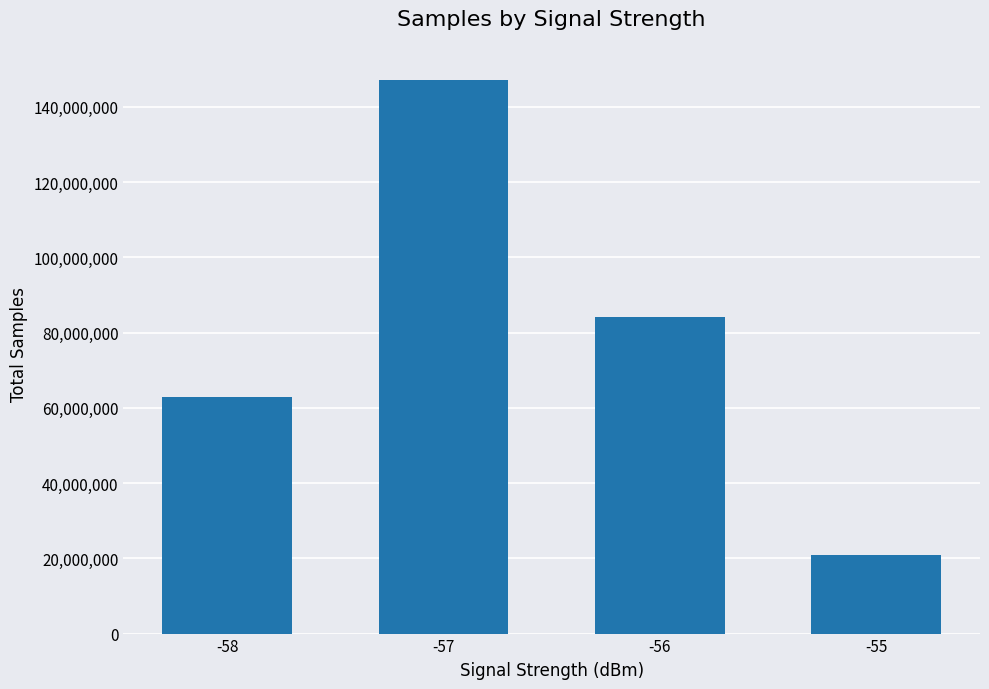

Reading right to left, extract all data points from this chart.

-55=21008058	-56=84030633	-57=146990308	-58=62987225